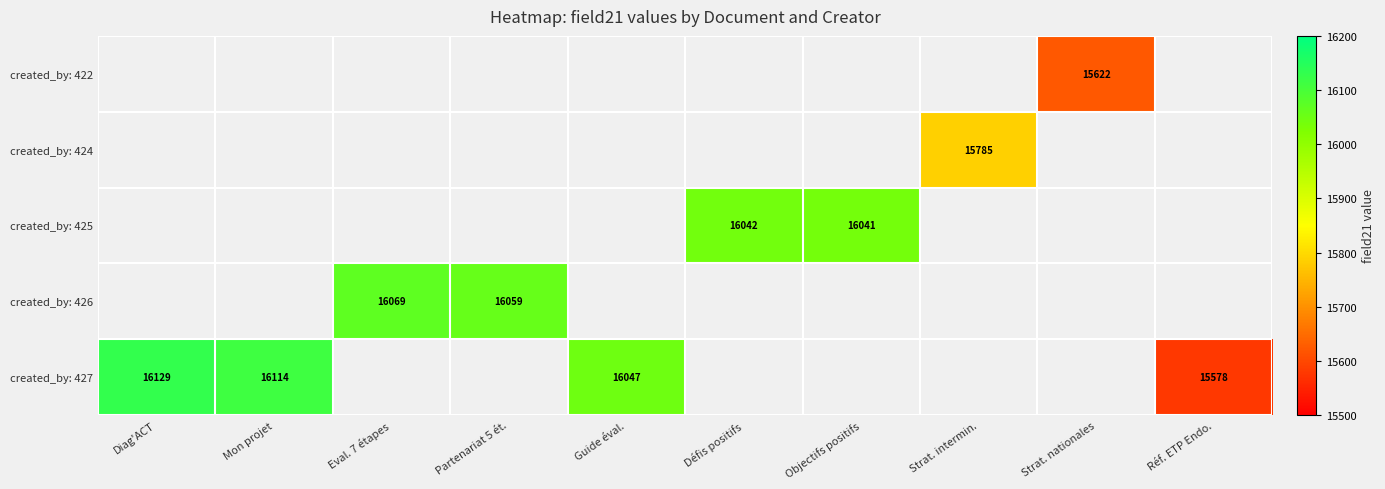

How many categories are shown in the chart?

10